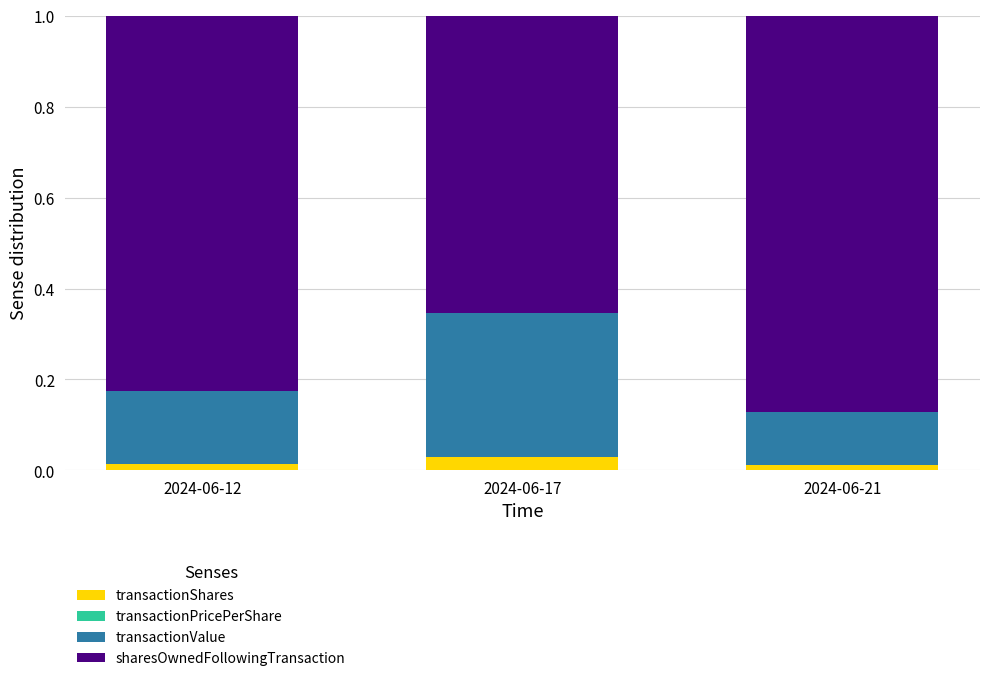

The value of transactionShares at 2024-06-17 is 0.0. True or false?

True